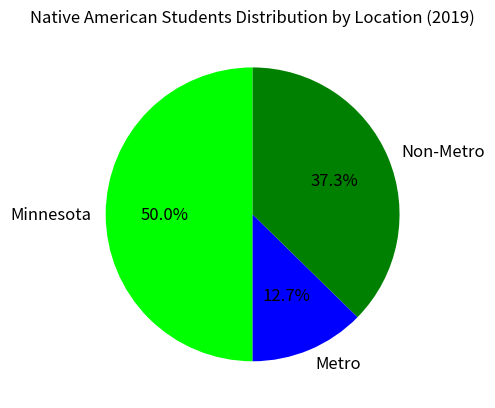

What is the ratio of the value at Non-Metro to the value at Minnesota?

0.7